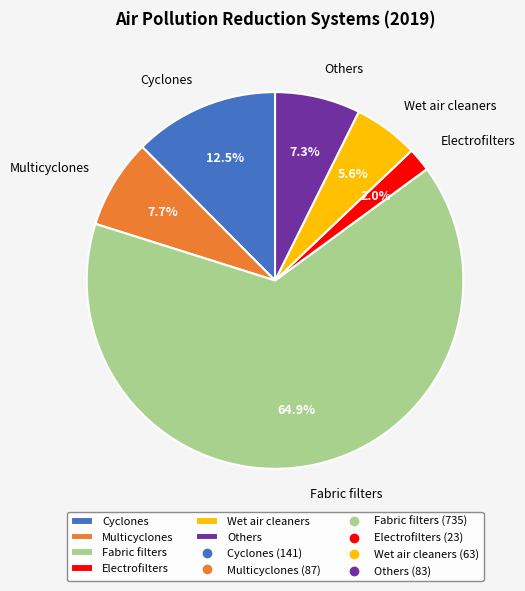

How much of the chart is everything except Multicyclones?

92.3%